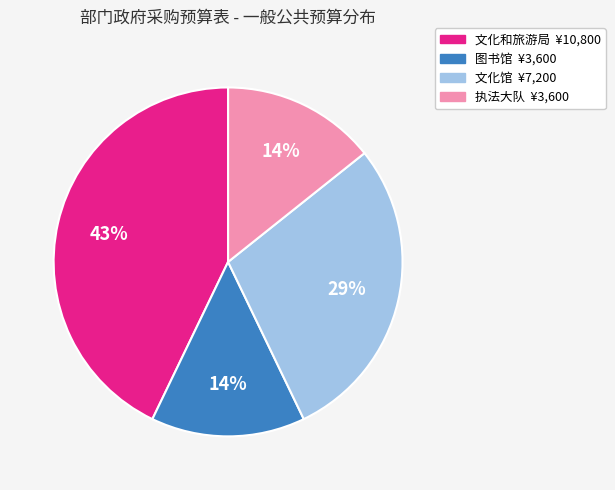

To the nearest percent, what is the difference between the largest and smallest slice percentages?

29%